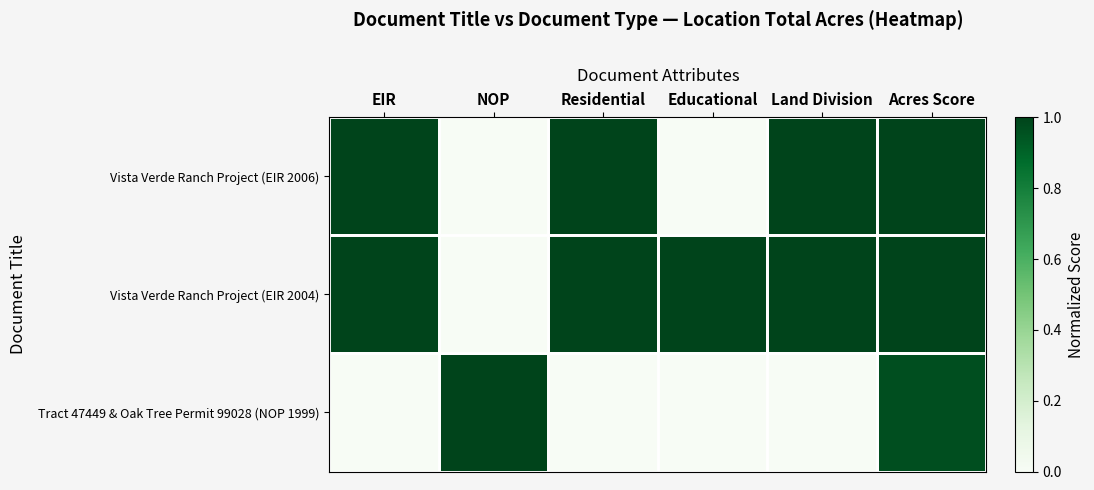

Between Residential and NOP, which is larger?

Residential